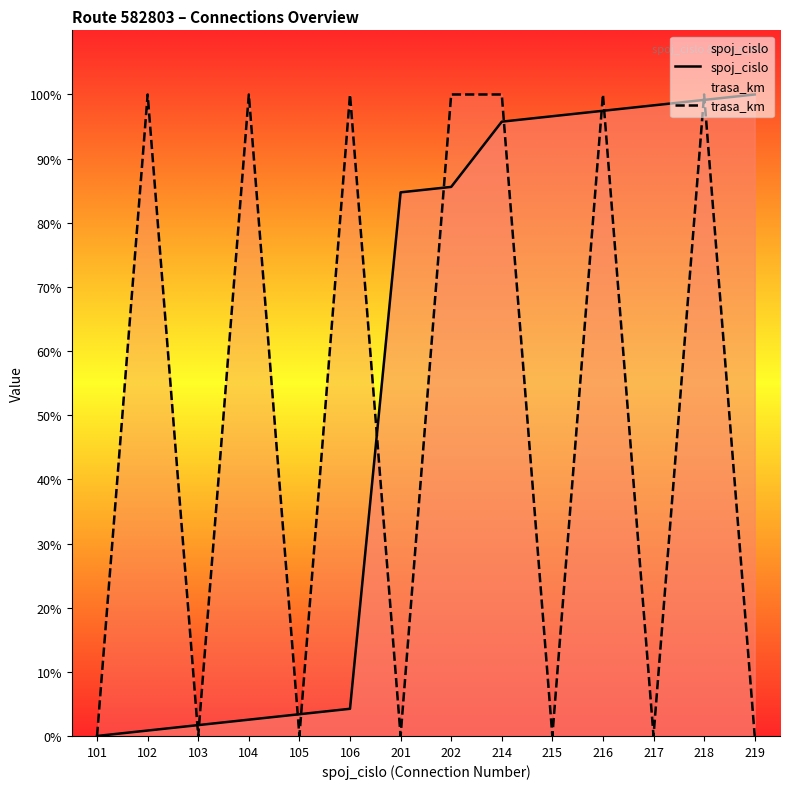

What is the maximum value for spoj_cislo?

100.0